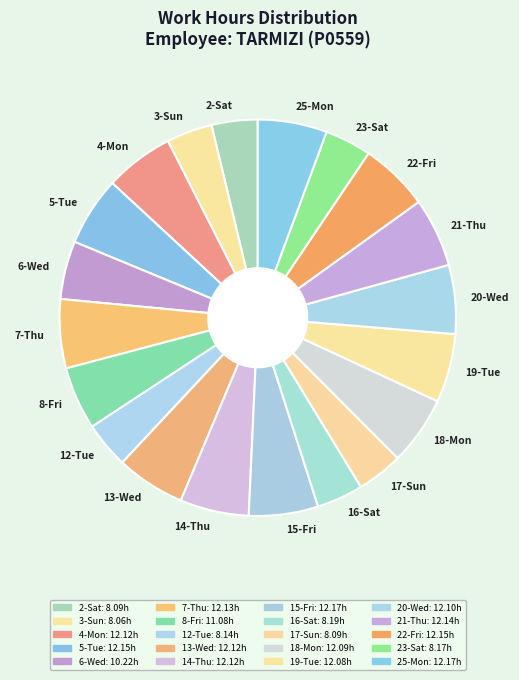

Is it true that 22-Fri is 6% of the pie?

True